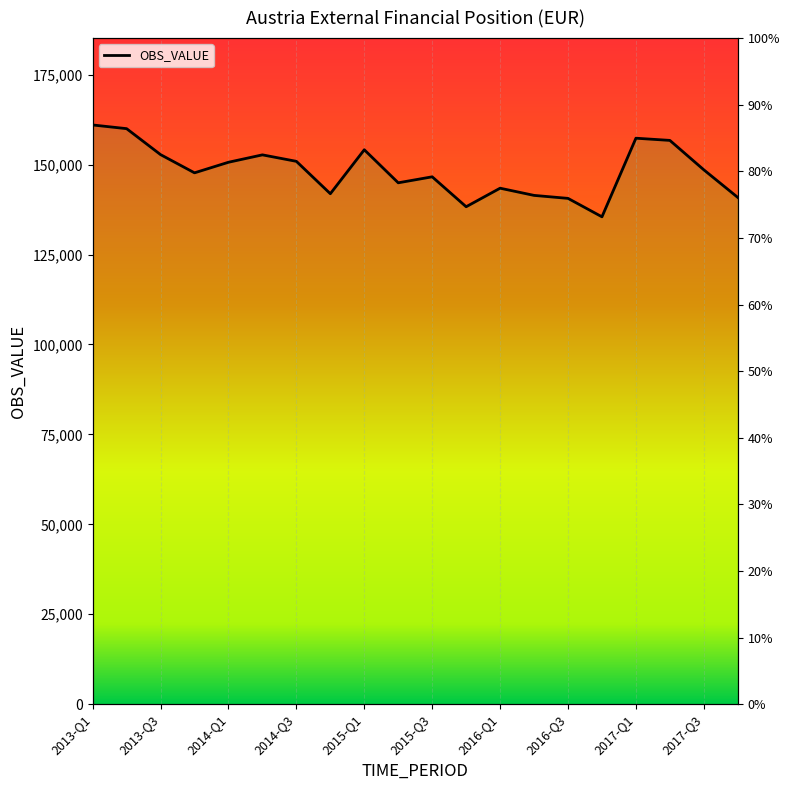

Rank the categories by value from lowest to highest.

15, 11, 14, 19, 13, 2016-Q3, 12, 2017-Q3, 10, 2014-Q3, 18, 2015-Q1, 2016-Q1, 2015-Q3, 2014-Q1, 2017-Q1, 17, 16, 2013-Q3, 2013-Q1